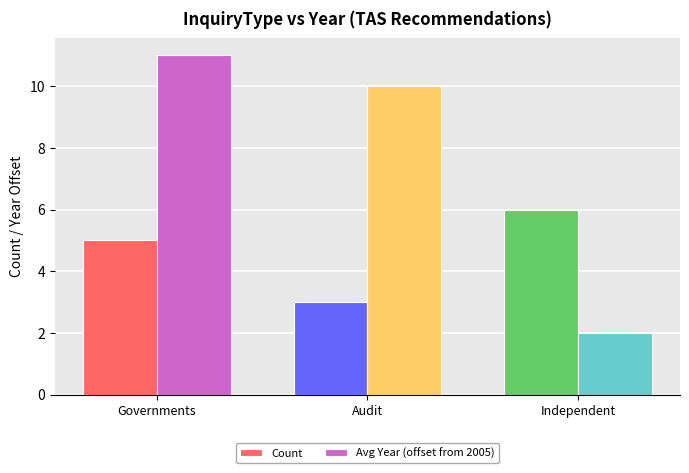

Are the bars horizontal?

No